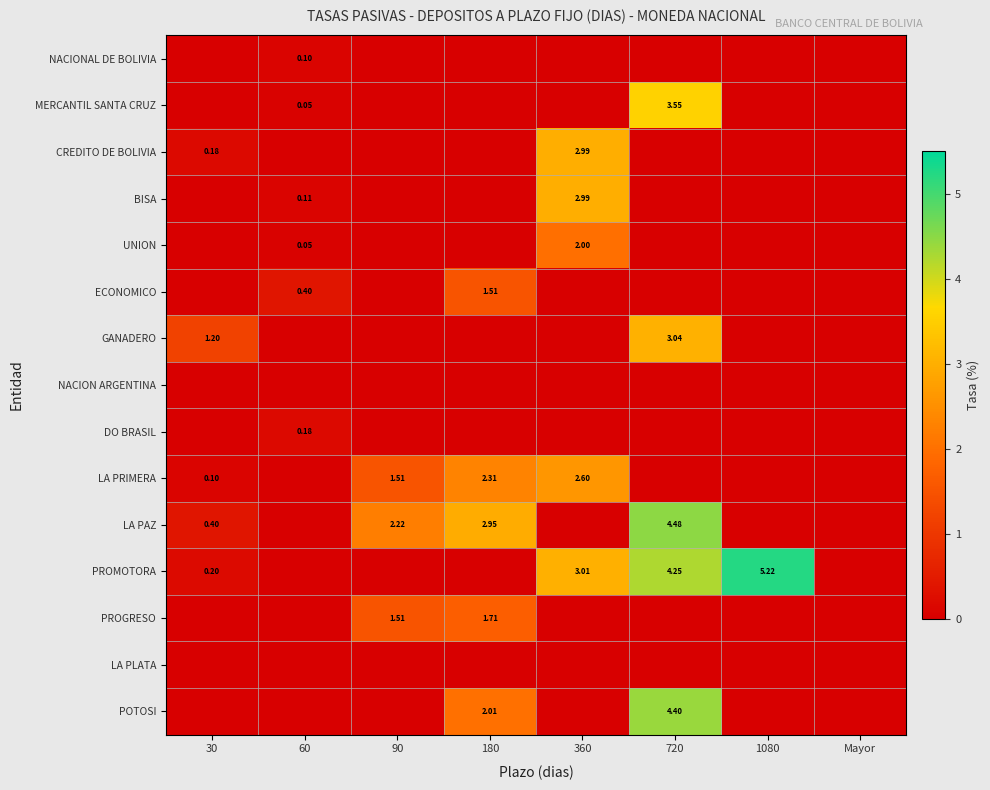

At which label is PROMOTORA closest to 2?

360